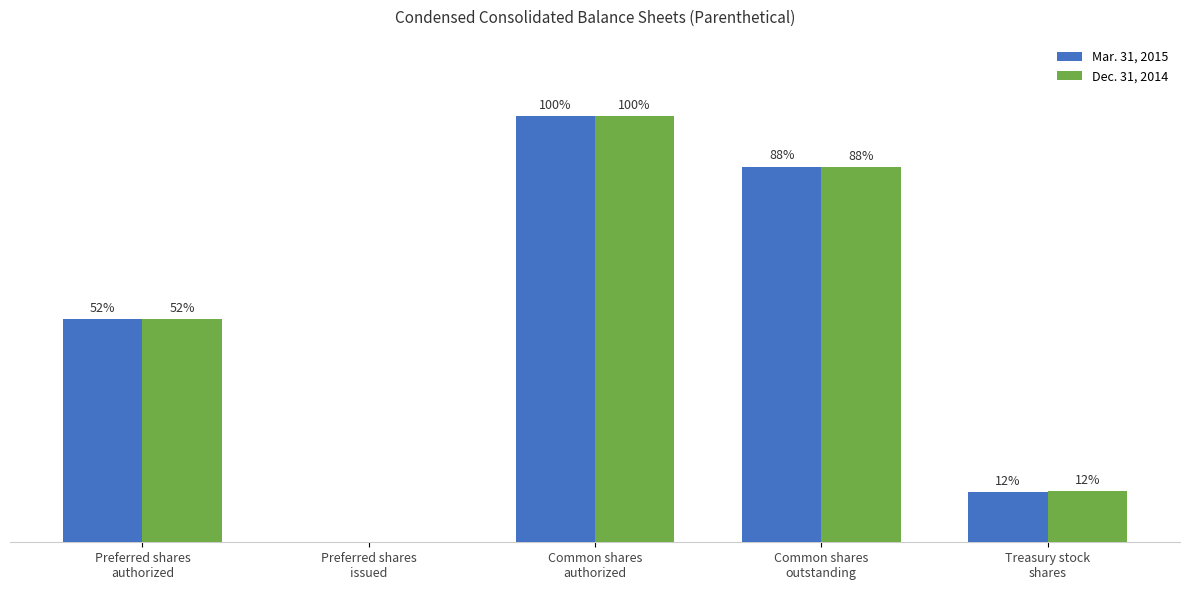

Reading left to right, transcribe all the data shown in this chart.

Mar. 31, 2015: Preferred shares
authorized=10000000	Preferred shares
issued=0	Common shares
authorized=19096300	Common shares
outstanding=16843349	Treasury stock
shares=2252951
Dec. 31, 2014: Preferred shares
authorized=10000000	Preferred shares
issued=0	Common shares
authorized=19096300	Common shares
outstanding=16812794	Treasury stock
shares=2283506